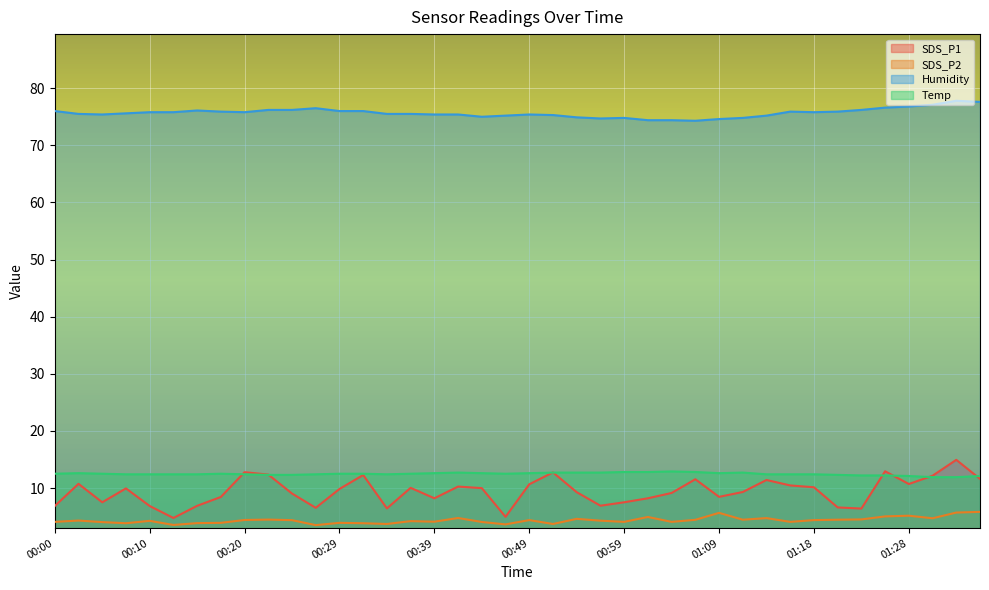

True or false: SDS_P1 and Humidity cross at least once.

False